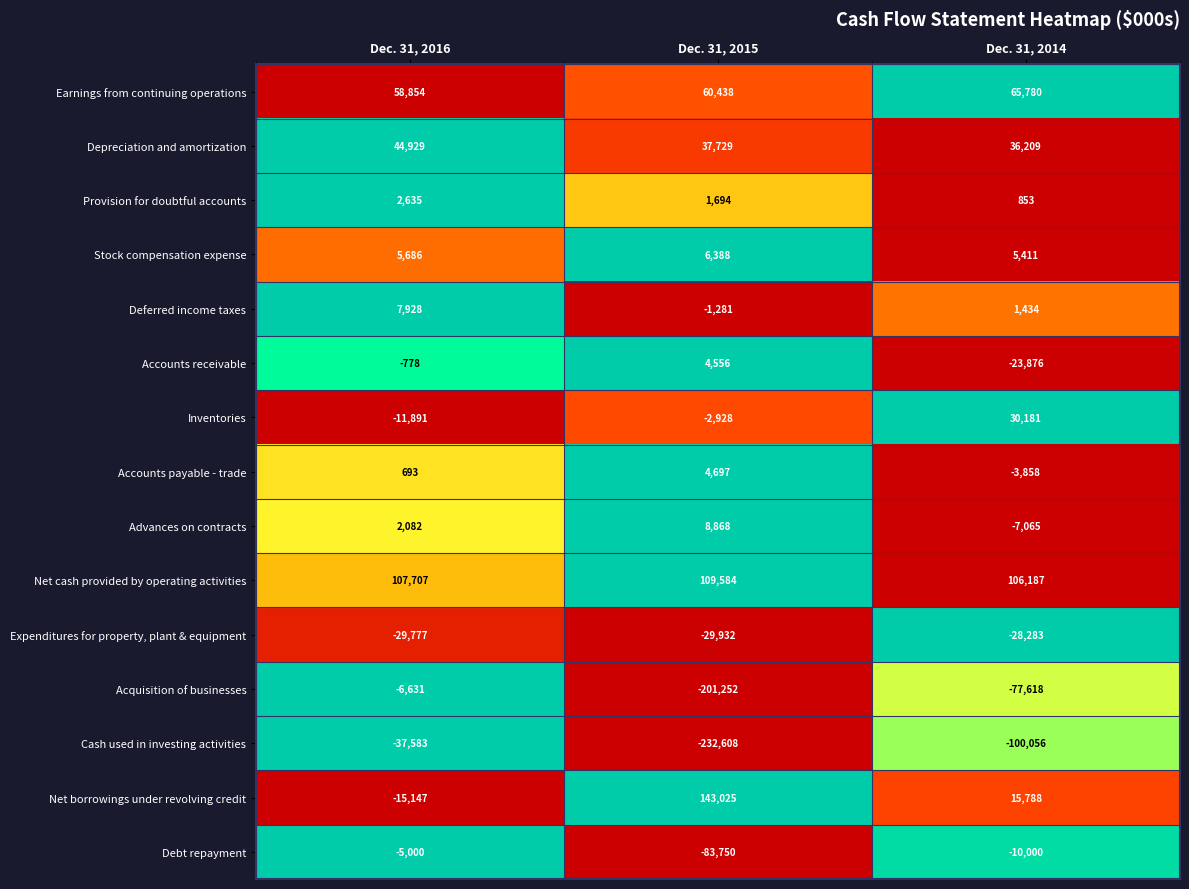

Rank the categories by Debt repayment value from highest to lowest.

Dec. 31, 2016, Dec. 31, 2014, Dec. 31, 2015